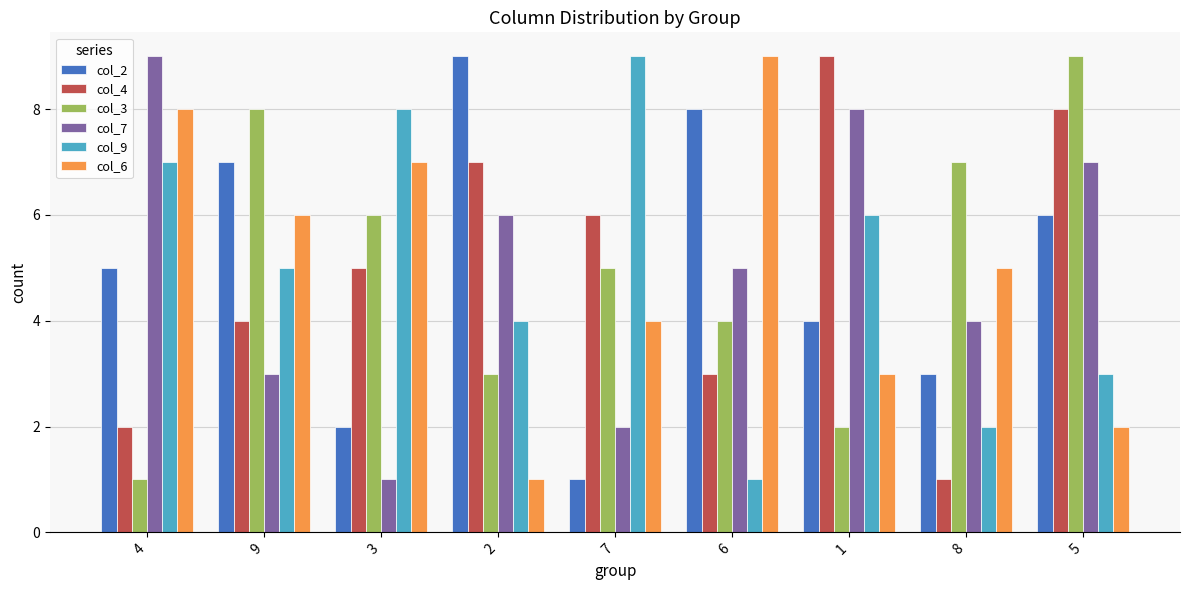

What is the total value across all series at 2?

30